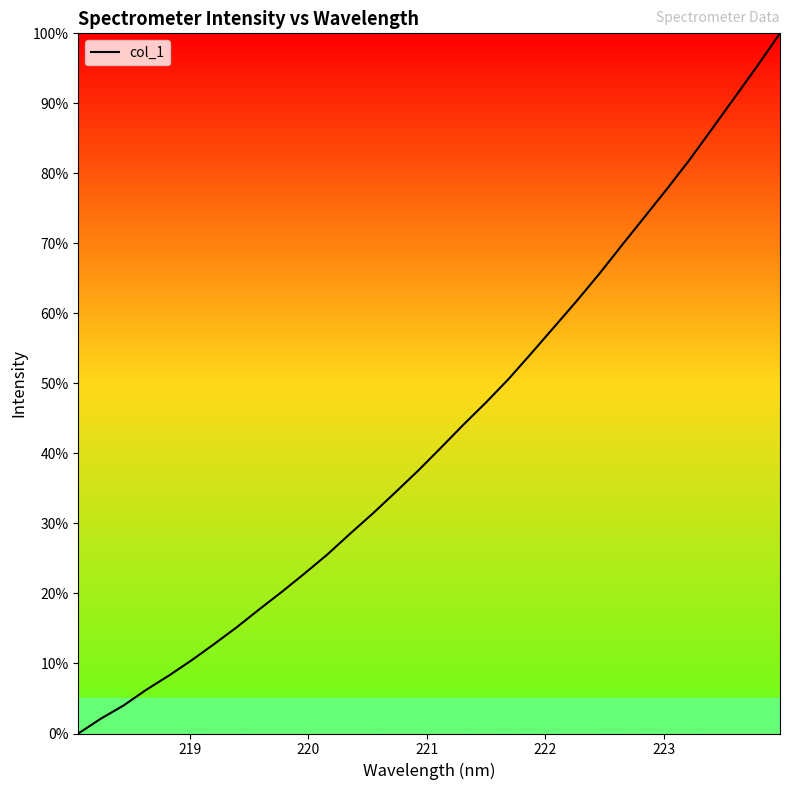

Does the chart display data point markers on the line(s)?

No